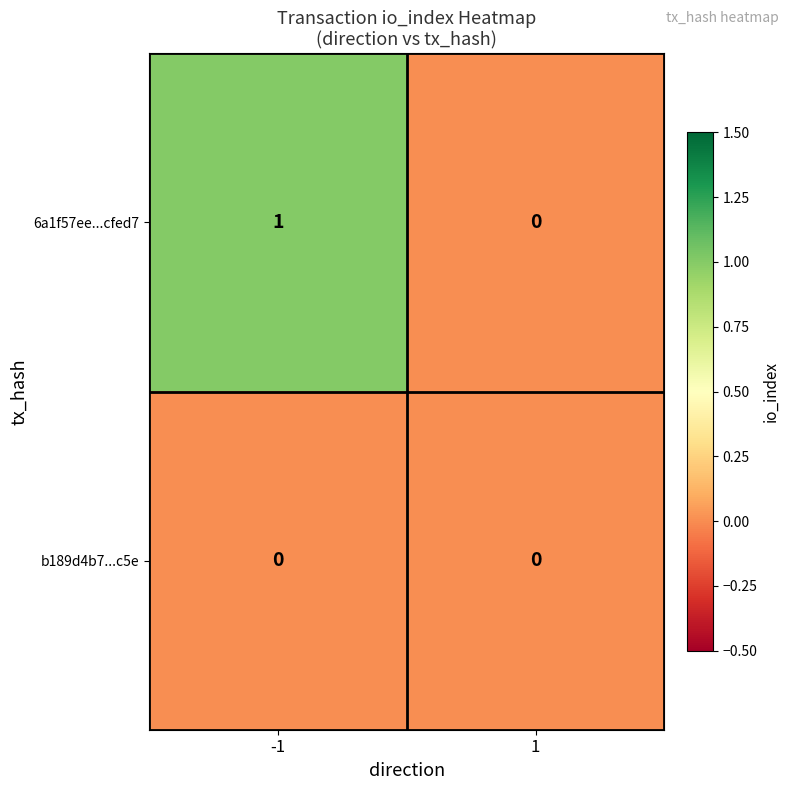

How many data points does each series have?

2